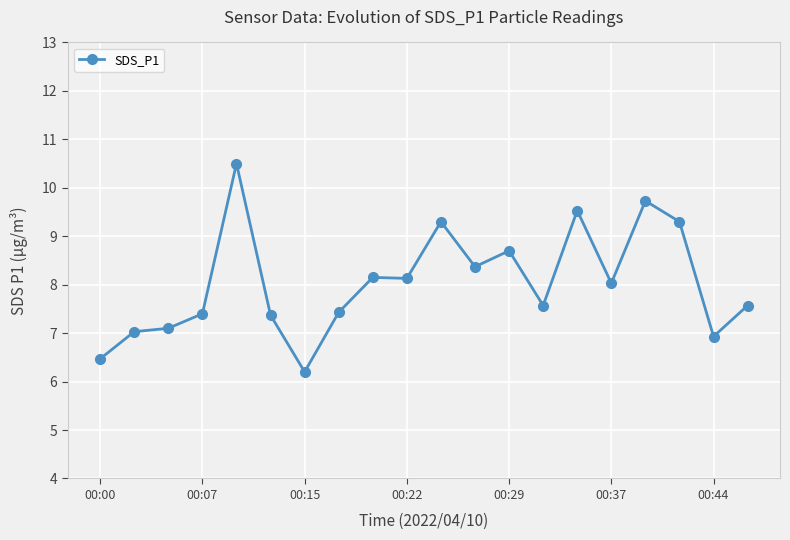

What is the average value?

8.0